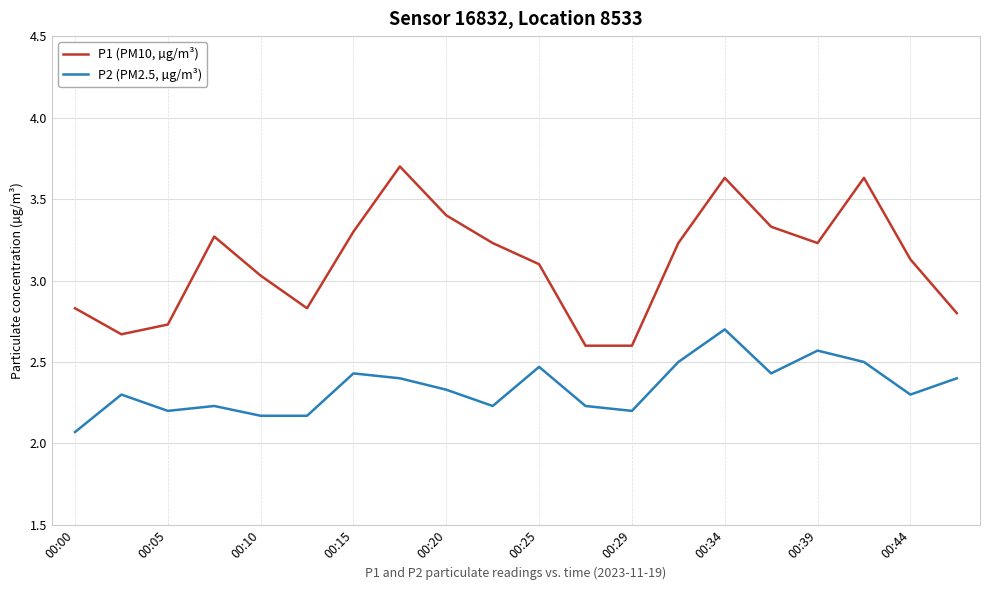

True or false: P2 (PM2.5, µg/m³) and P1 (PM10, µg/m³) cross at least once.

False